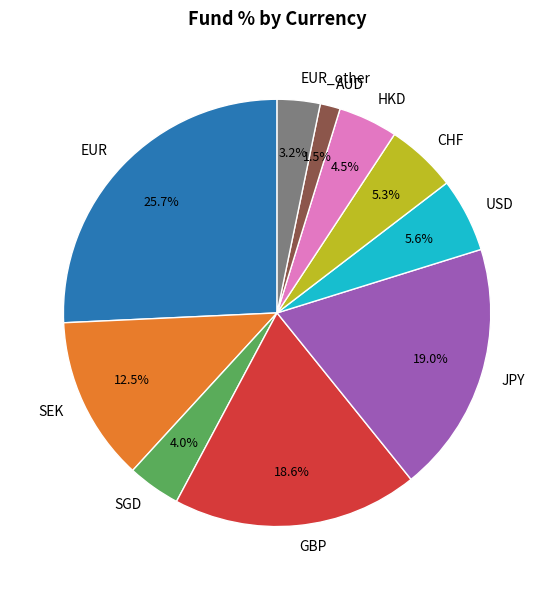

What portion of the pie excludes SGD?

96.0%